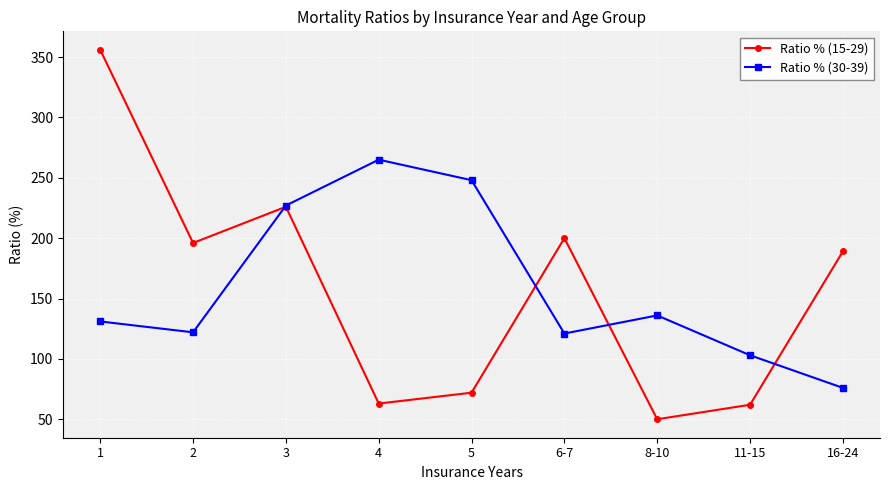

True or false: Ratio % (15-29) has more than 2 interior local peaks.

False